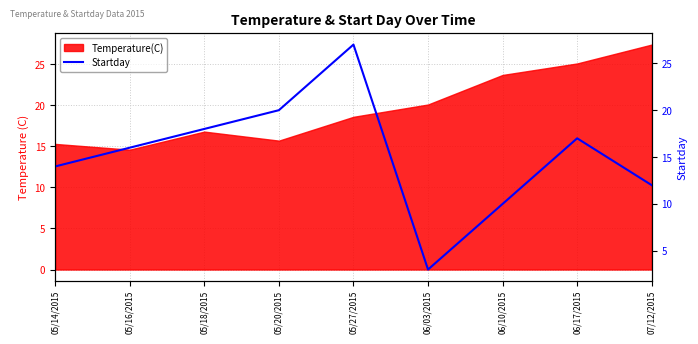

Rank the categories by value from lowest to highest.

06/03/2015, 06/10/2015, 07/12/2015, 05/14/2015, 05/16/2015, 06/17/2015, 05/18/2015, 05/20/2015, 05/27/2015